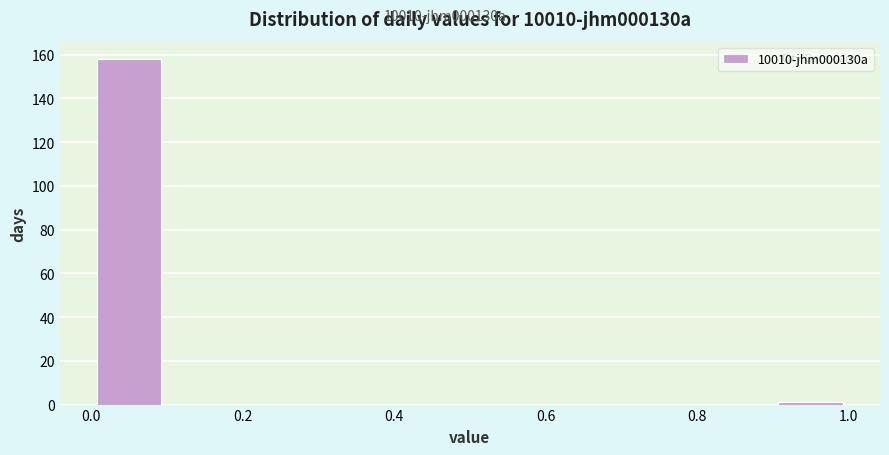

Over which range of the x-axis is the bar tallest?

0.0 to 0.1